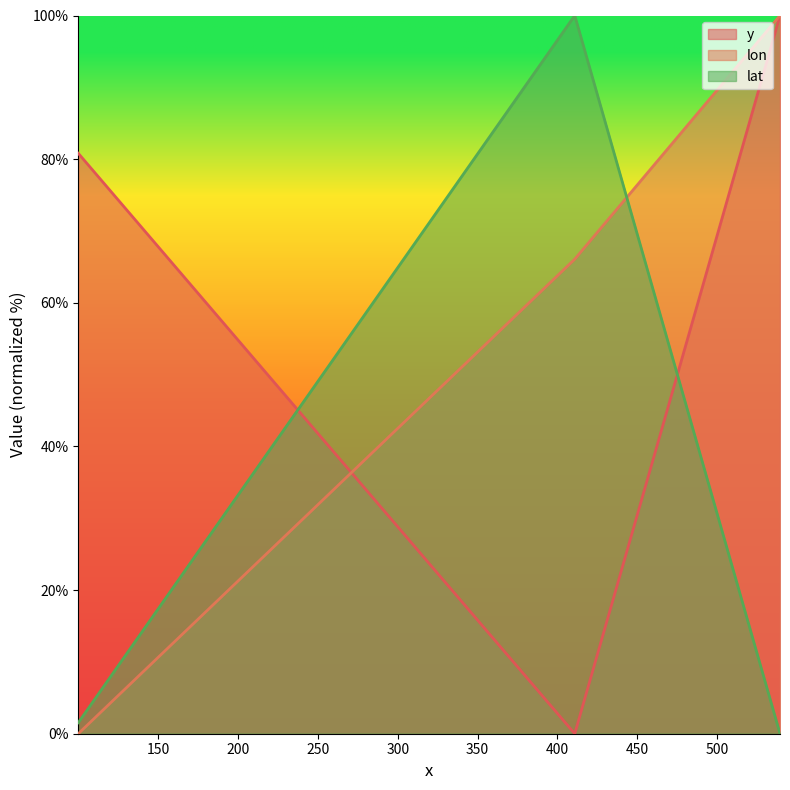

Count the number of data series in this chart.

3